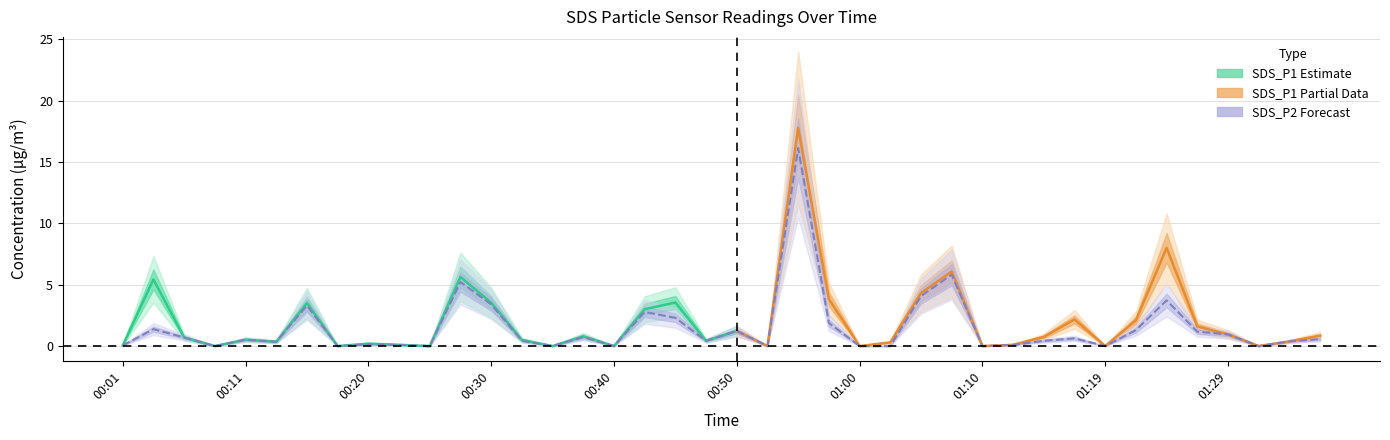

At which category does the chart reach its peak across all series?

00:55